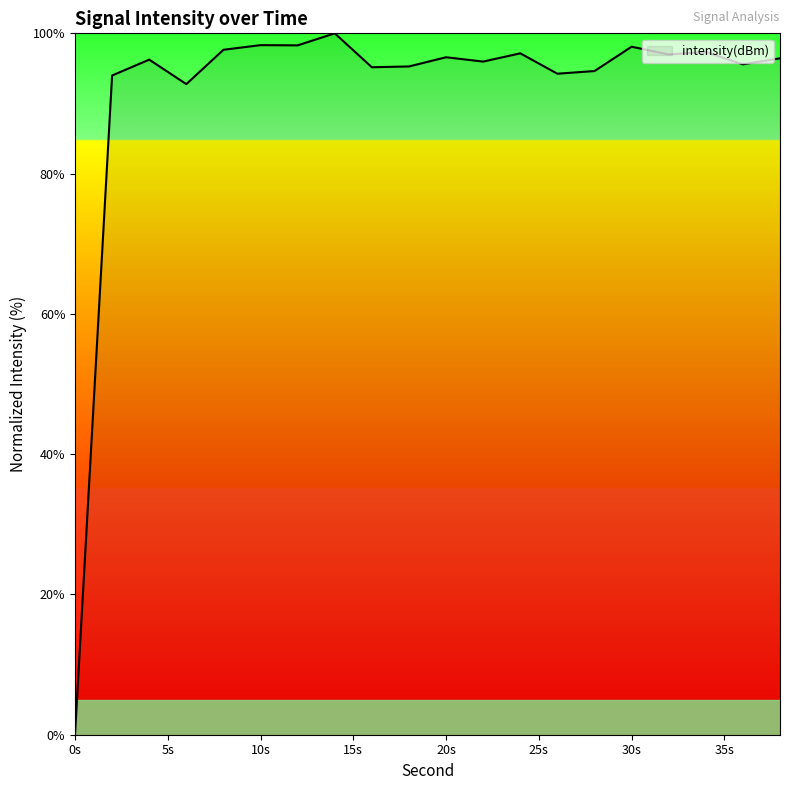

What is the maximum value shown in the chart?

100.0